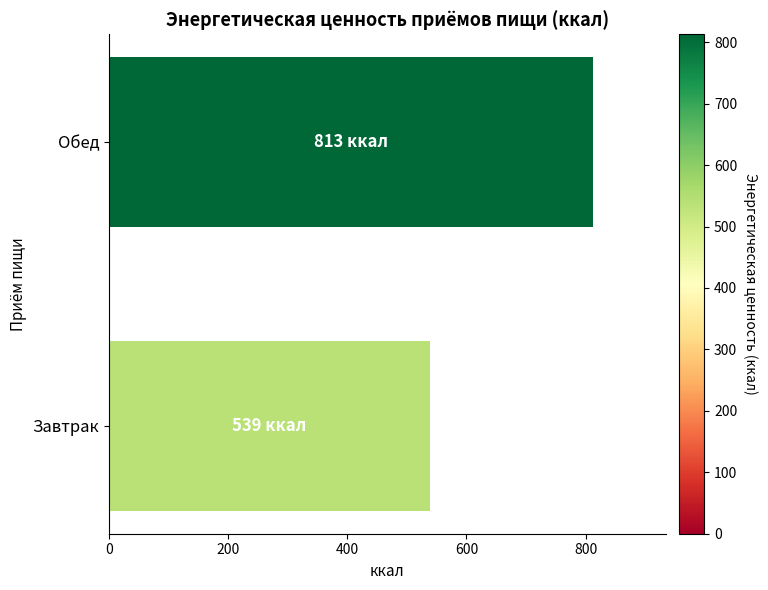

List the labels in order of value, largest first.

Обед, Завтрак